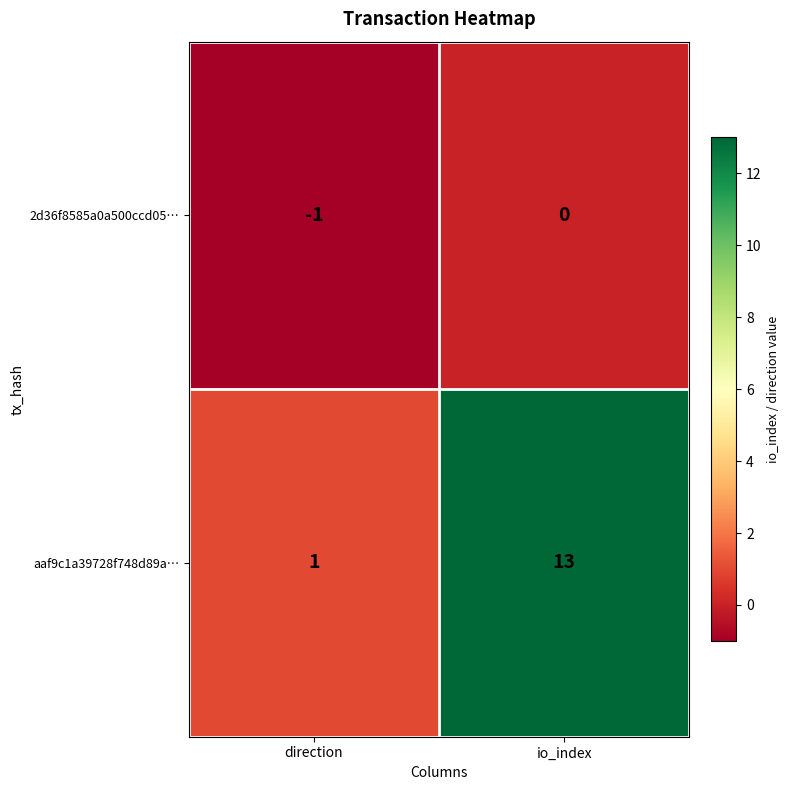

What is the smallest value displayed?

-1